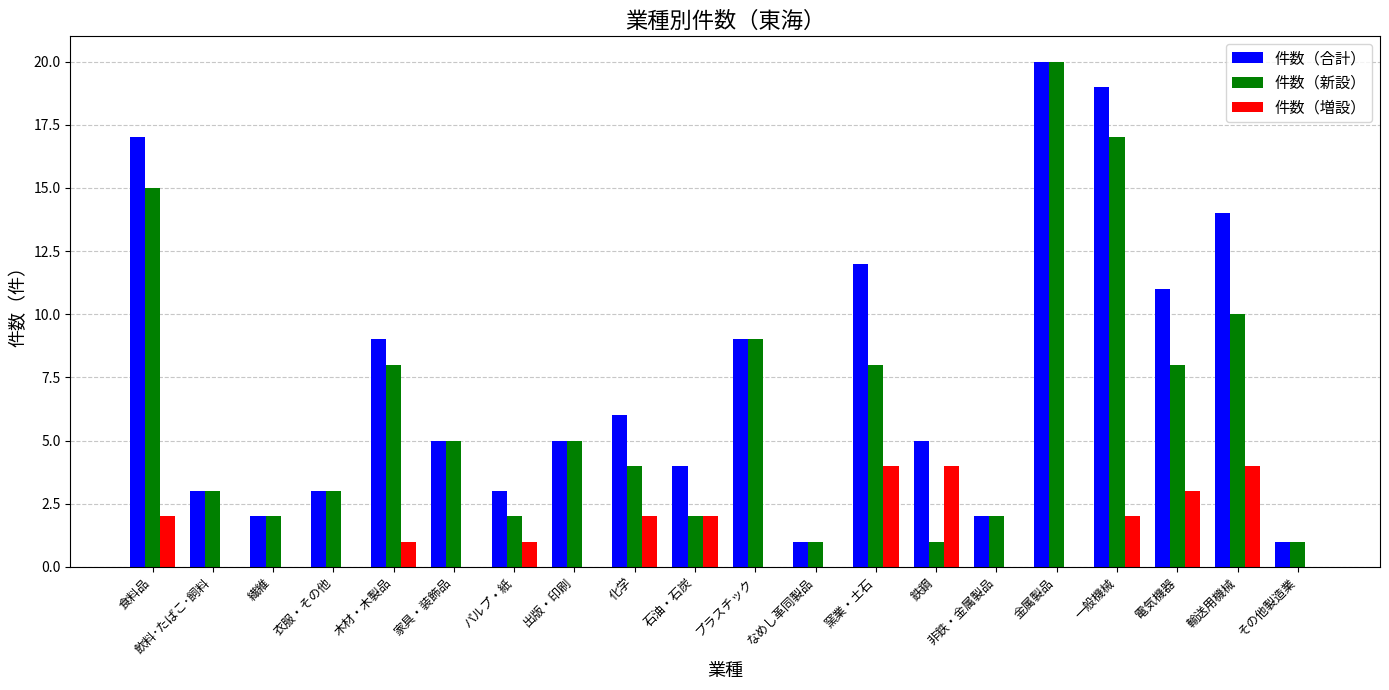

How many groups of bars are there?

20